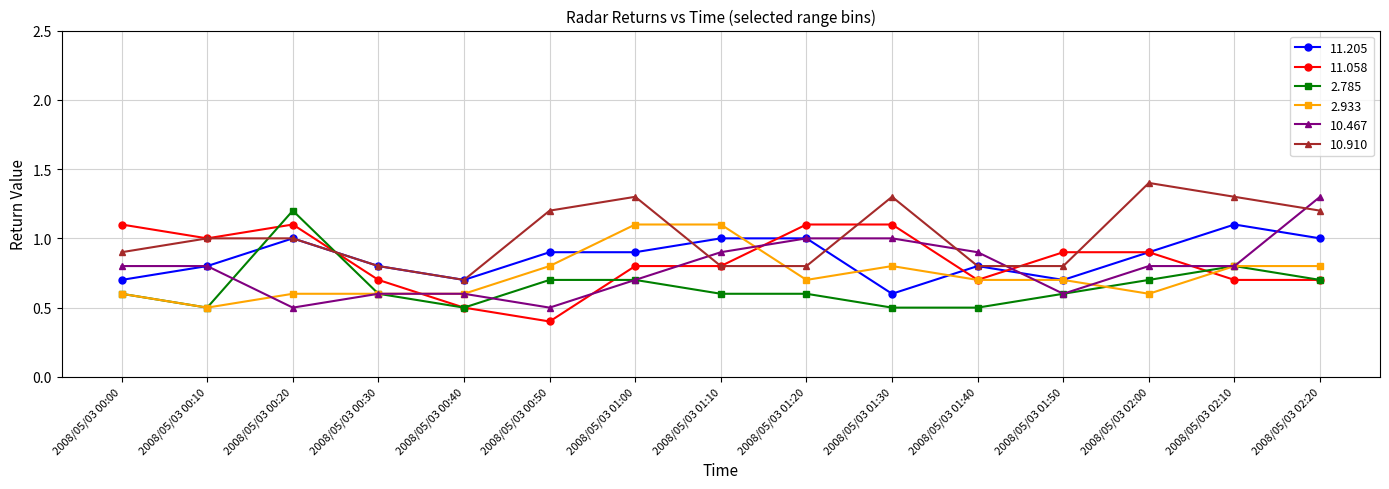

Between which two adjacent categories do 2.933 and 10.910 first intersect?

2008/05/03 01:00 and 2008/05/03 01:10